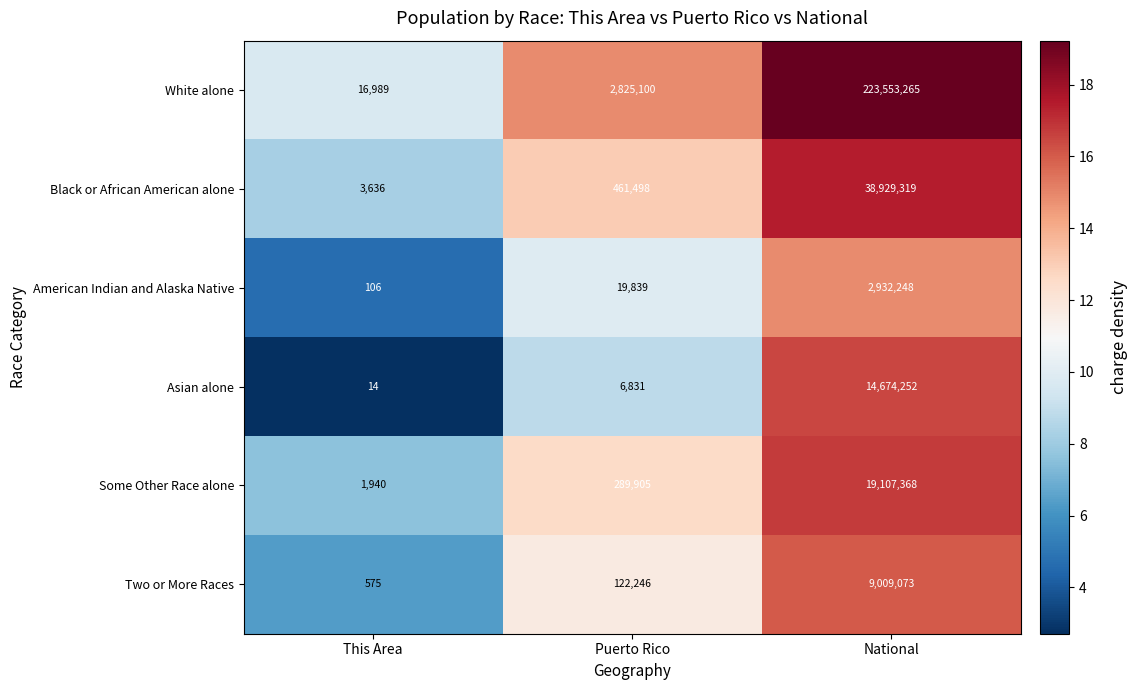

Between This Area and Puerto Rico, which series saw the biggest shift?

White alone